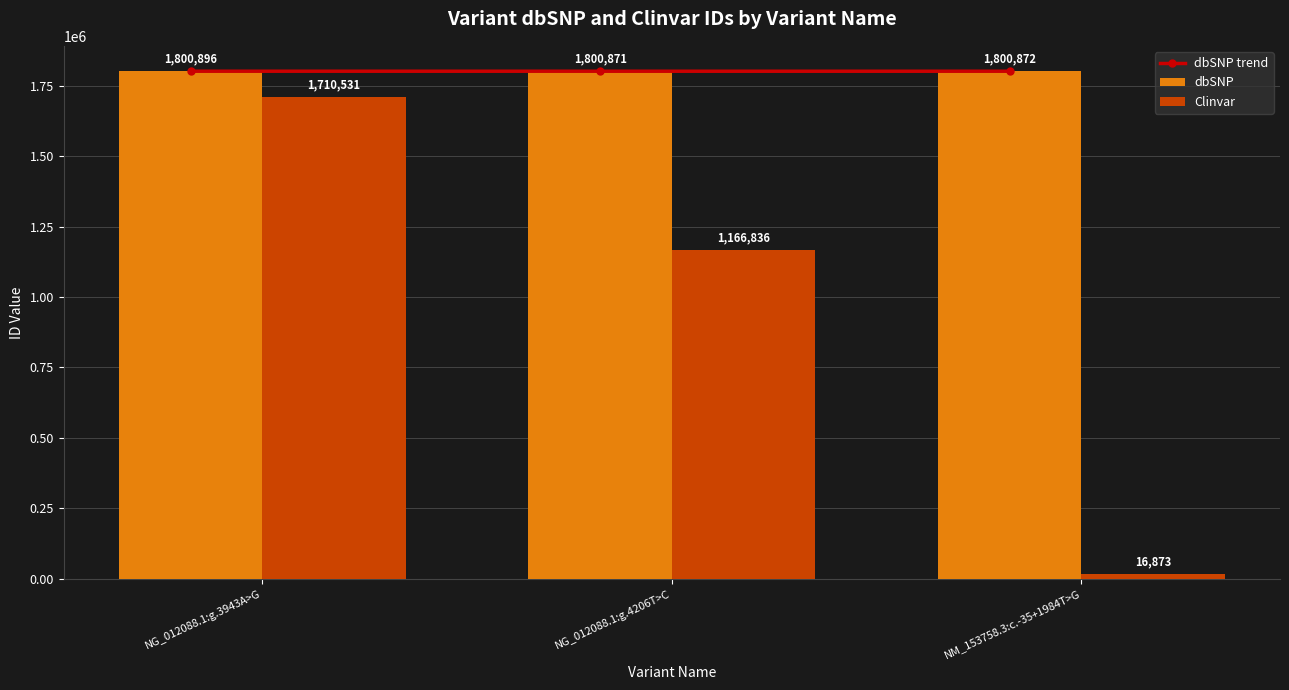

What is the approximate value of dbSNP trend at NG_012088.1:g.3943A>G, to the nearest 10?

1800900